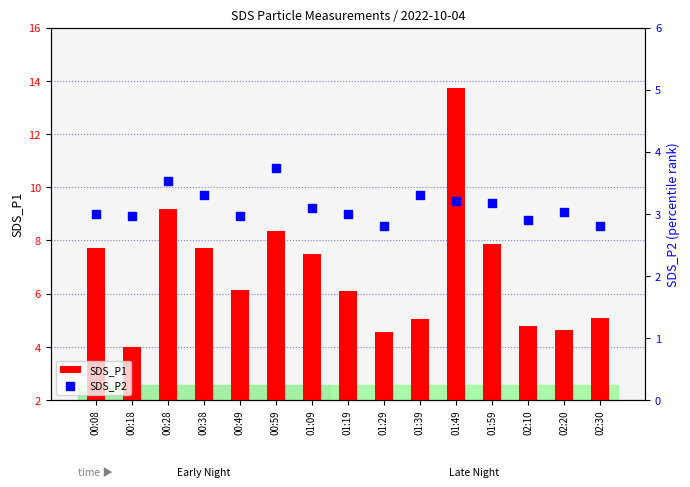

At how many categories does at least one series exceed 12?

1